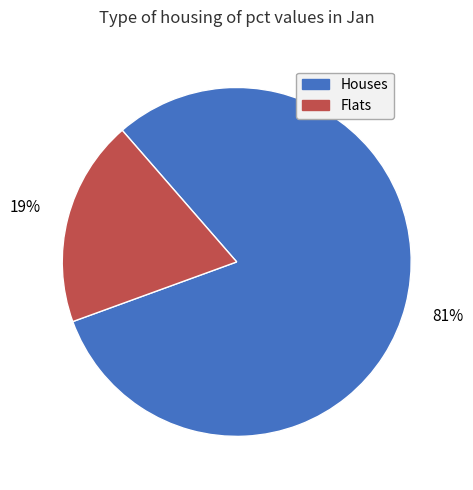

Count the number of slices in the pie.

2